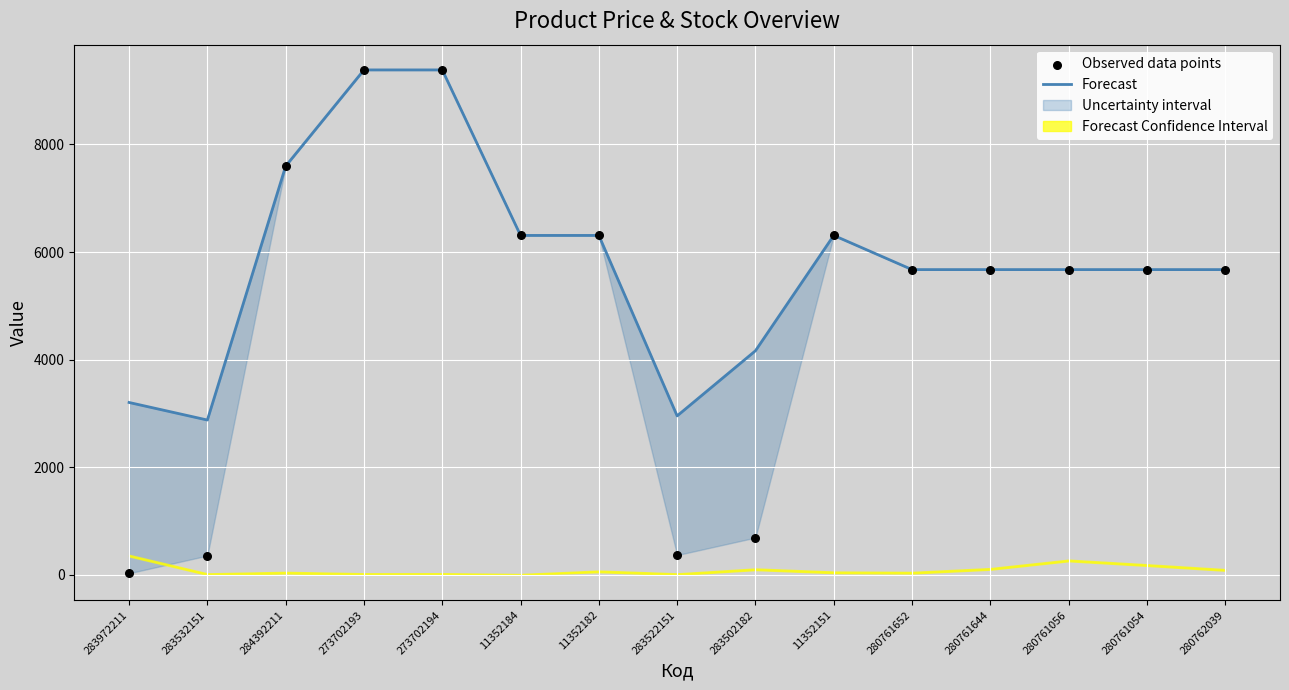

Which series has the largest total across all categories?

Forecast